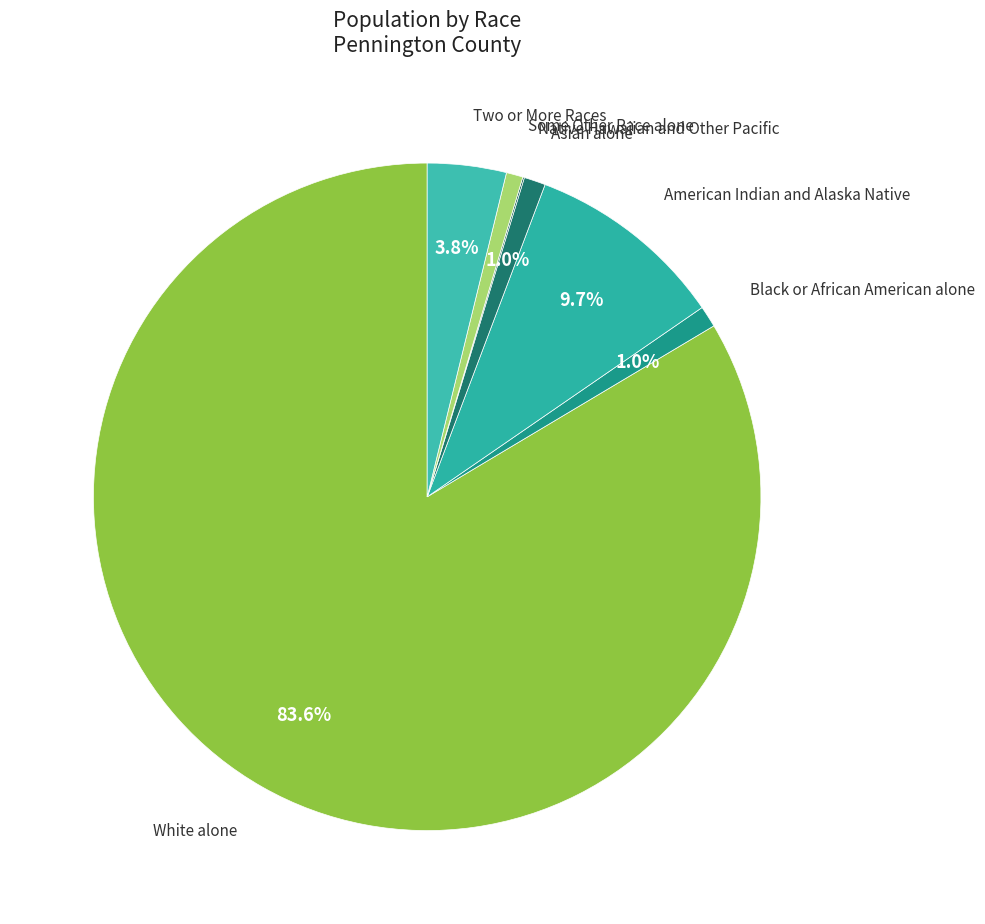

Rank the categories by value from highest to lowest.

White alone, American Indian and Alaska Native, Two or More Races, Asian alone, Black or African American alone, Some Other Race alone, Native Hawaiian and Other Pacific